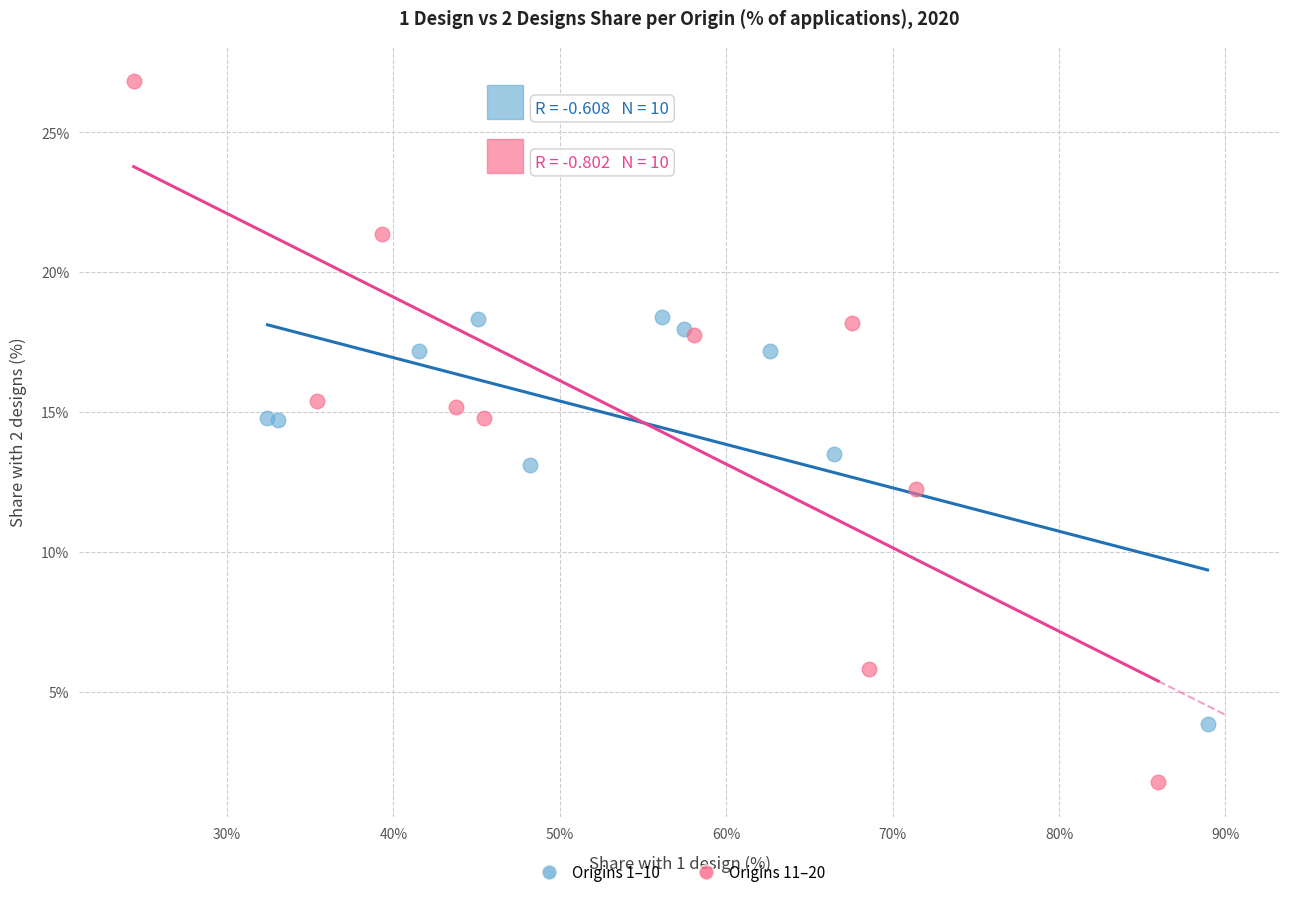

Which series has the largest Y range (max minus min)?

Origins 11–20